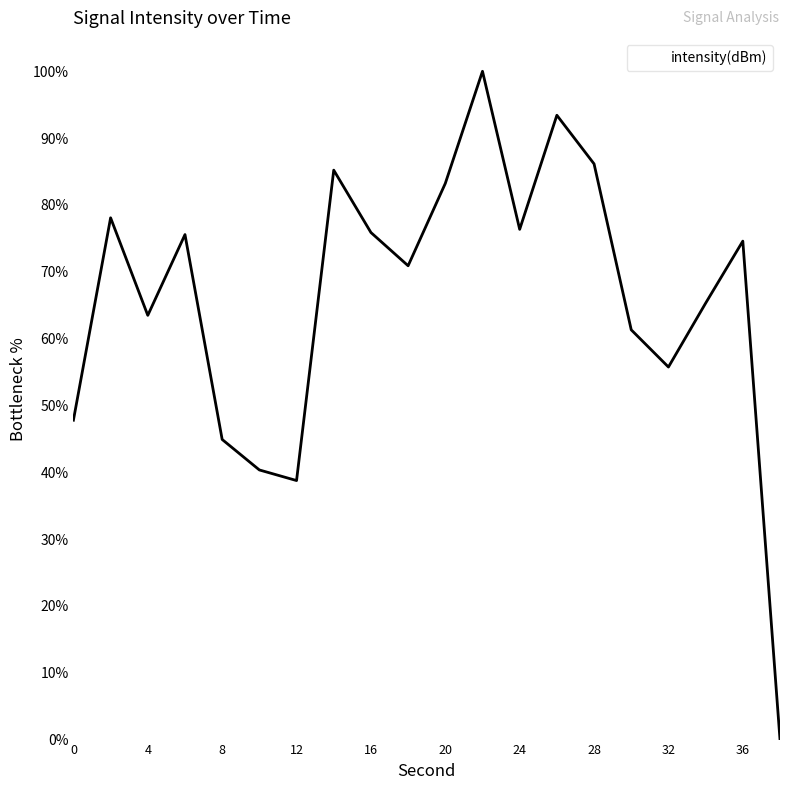

What is the difference between the maximum and minimum values?

100.0